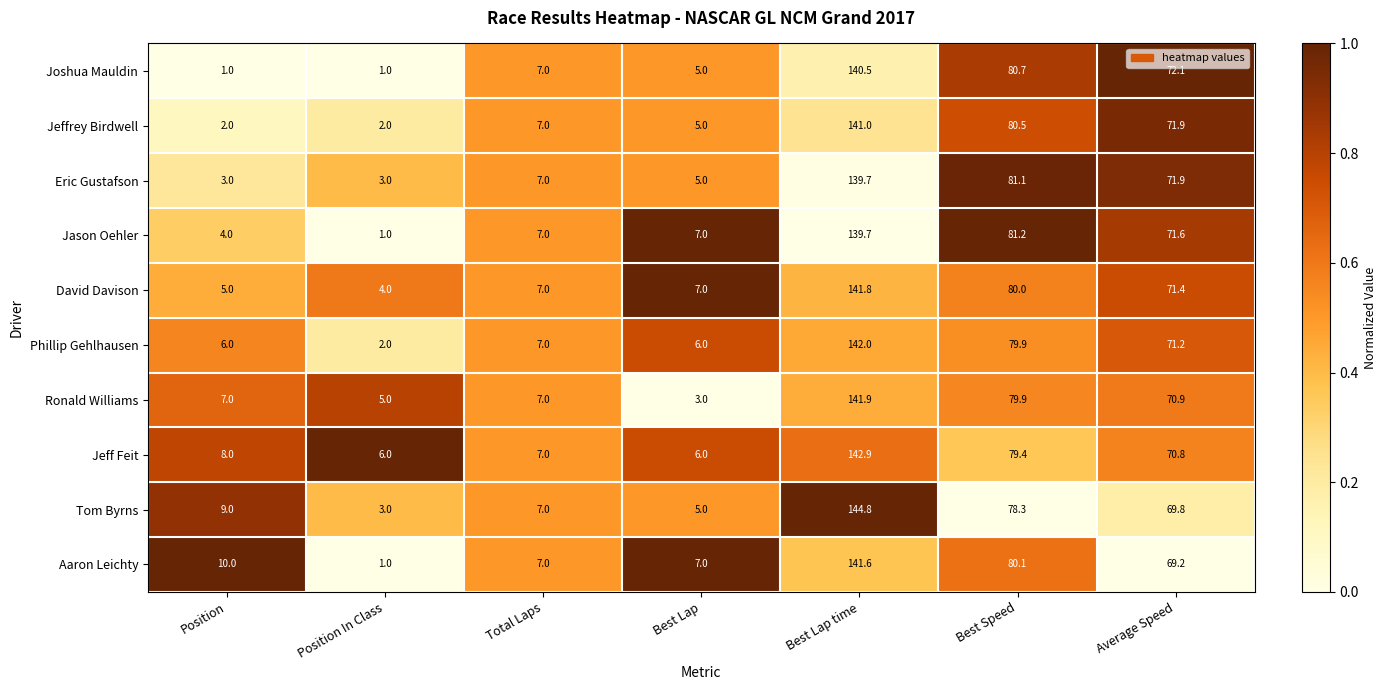

Where is Tom Byrns nearest to the value 73?

Average Speed